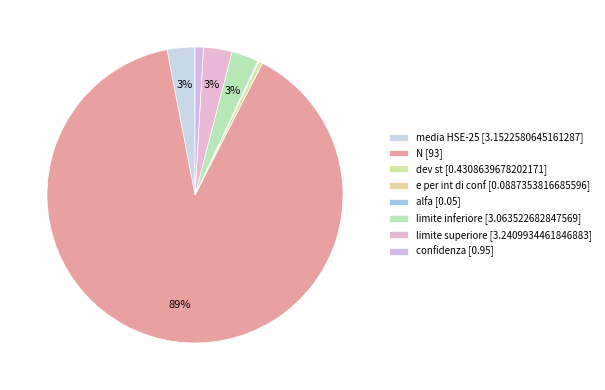

To the nearest percent, what is the difference between the largest and smallest slice percentages?

89%